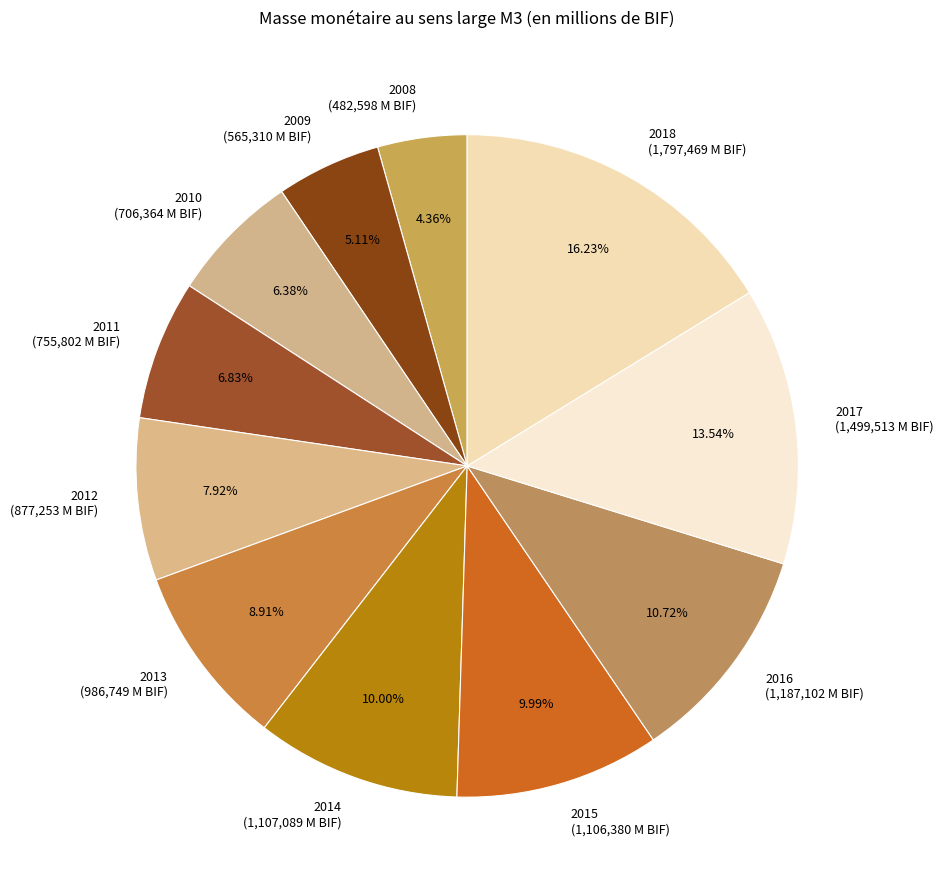

Is it true that 2015 is 18% of the pie?

False